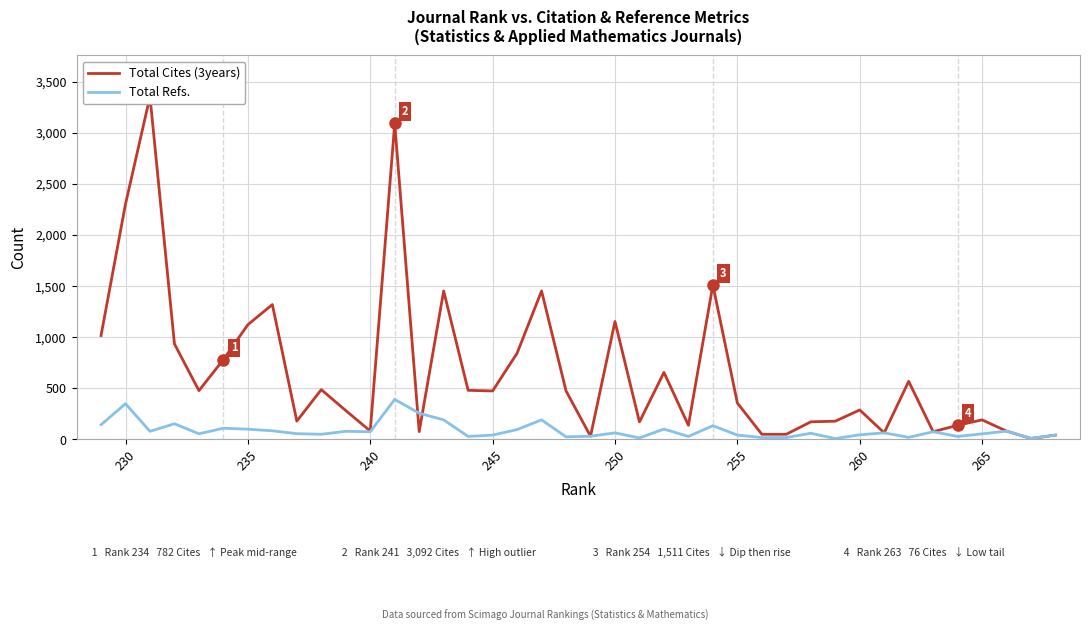

The Total Cites (3years) series shows 827 at 33. True or false?

False